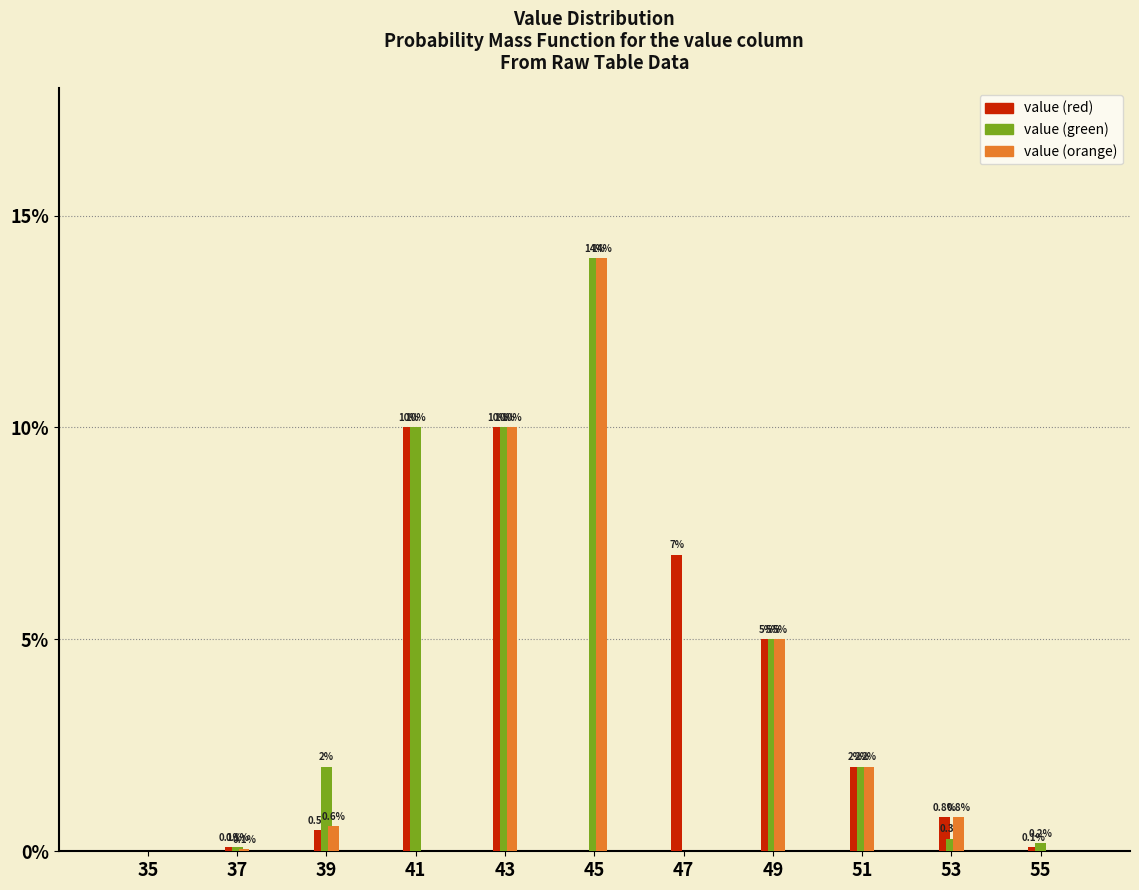

What are all the series names shown in the legend?

value (red), value (green), value (orange)